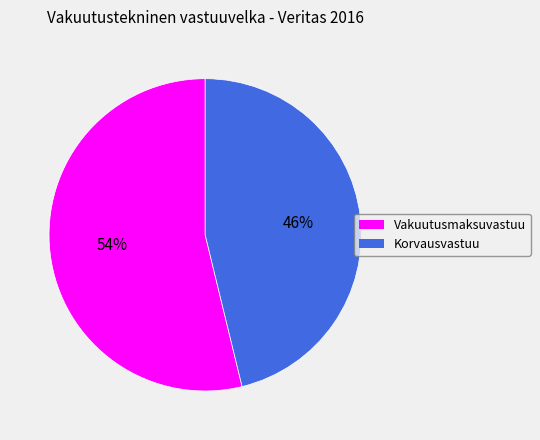

To the nearest percent, what is the average slice percentage?

50%